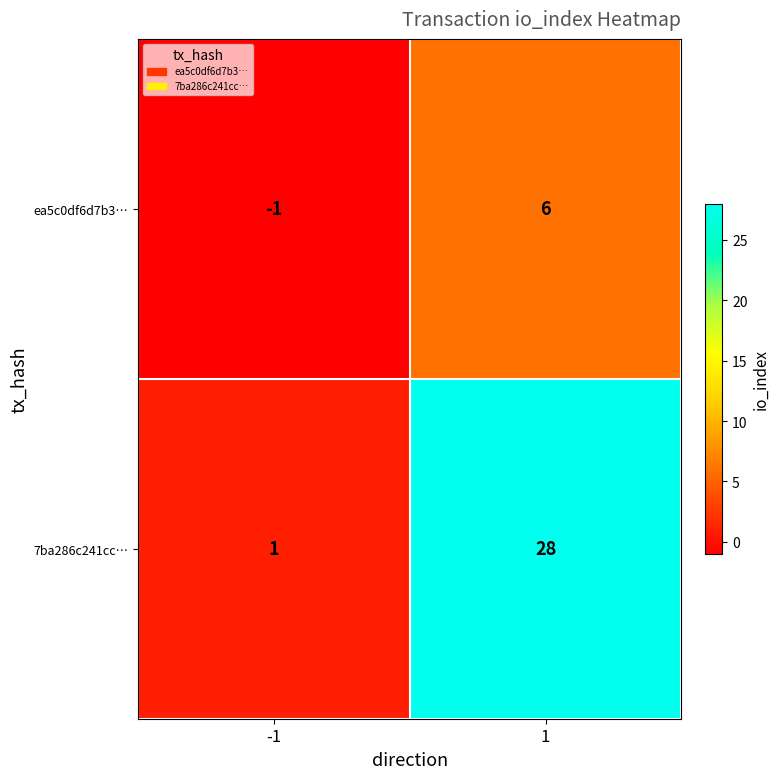

What is the total value across all series at 1?

34